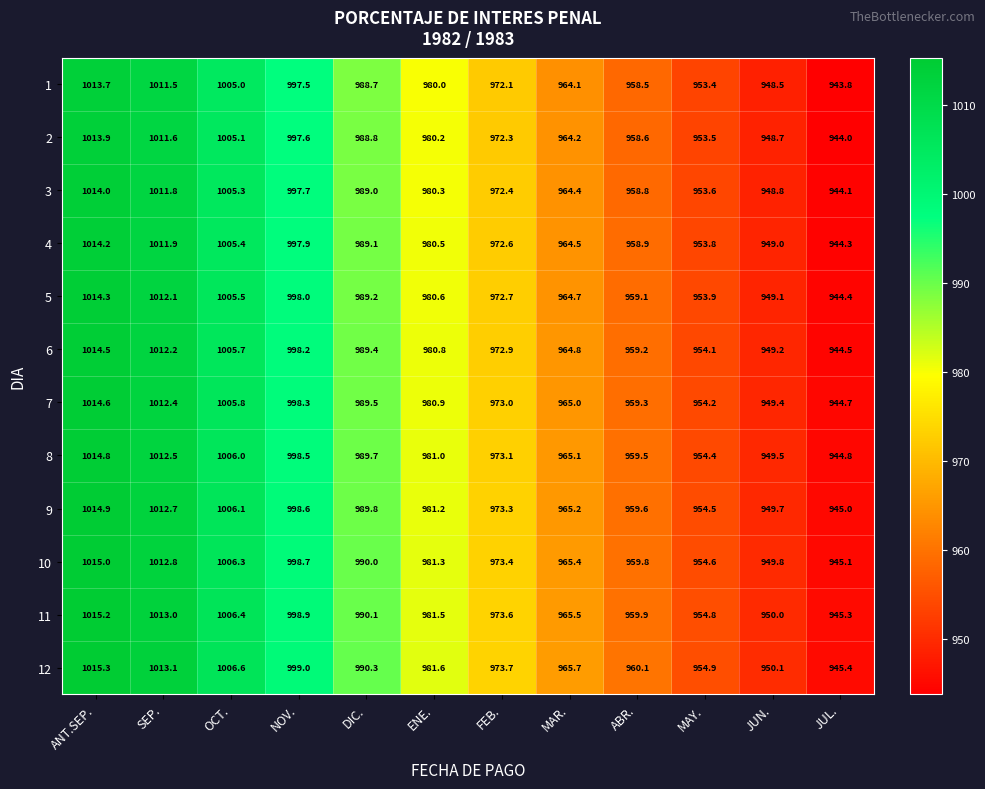

How many distinct data groups are displayed?

12